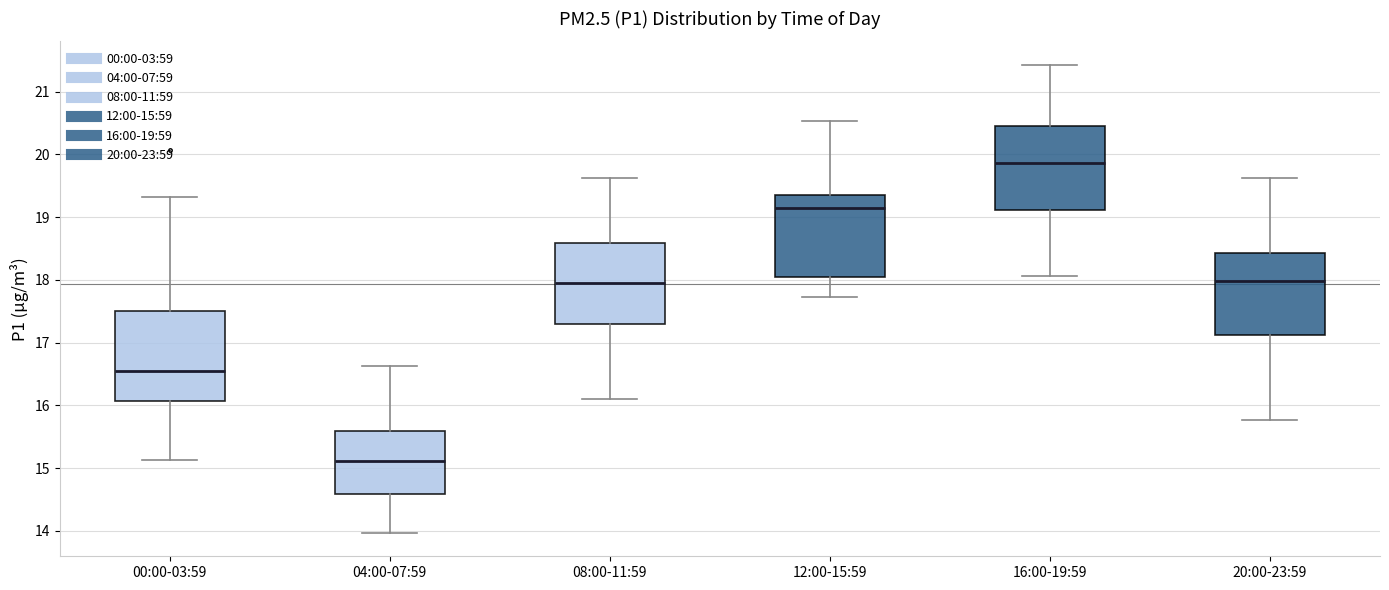

Reading left to right, transcribe this box plot: for each box, give where its median line is, the range the box spans, and where its two whiskers end, as read against the y-axis. The values are not printed on the chart, so give them approximately, as read against the axis.

00:00-03:59: median 16.6, box 16.1 to 17.5, whiskers 15.1 to 19.3
04:00-07:59: median 15.1, box 14.6 to 15.6, whiskers 14.0 to 16.6
08:00-11:59: median 18.0, box 17.3 to 18.6, whiskers 16.1 to 19.6
12:00-15:59: median 19.2, box 18.0 to 19.4, whiskers 17.7 to 20.5
16:00-19:59: median 19.9, box 19.1 to 20.5, whiskers 18.1 to 21.4
20:00-23:59: median 18.0, box 17.1 to 18.4, whiskers 15.8 to 19.6